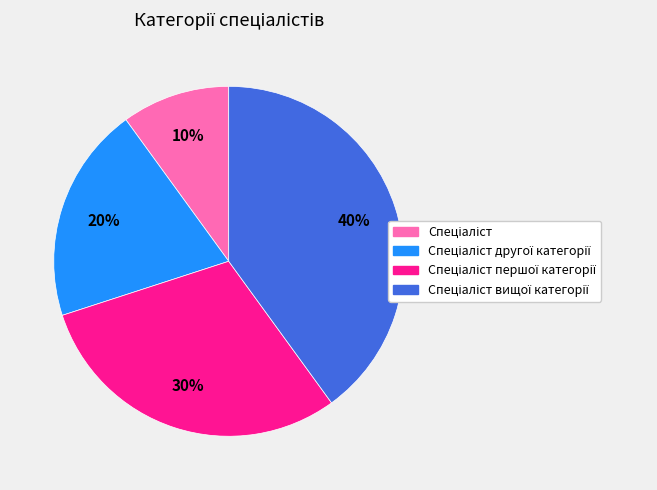

To the nearest percent, what is the average slice percentage?

25%